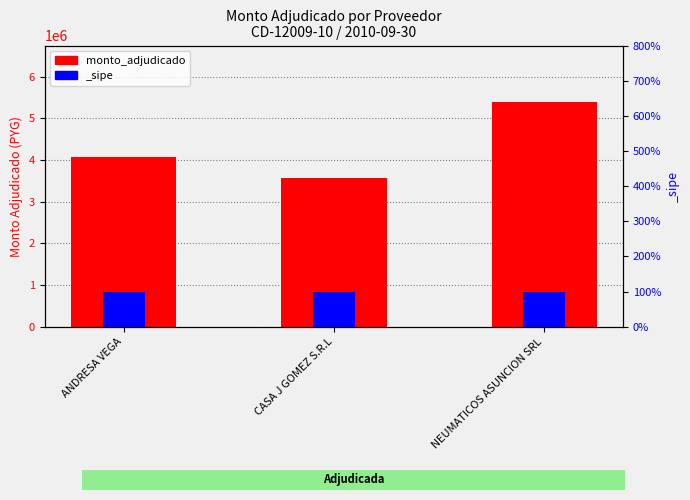

What is the value of the 2nd bar from the left?

3576000